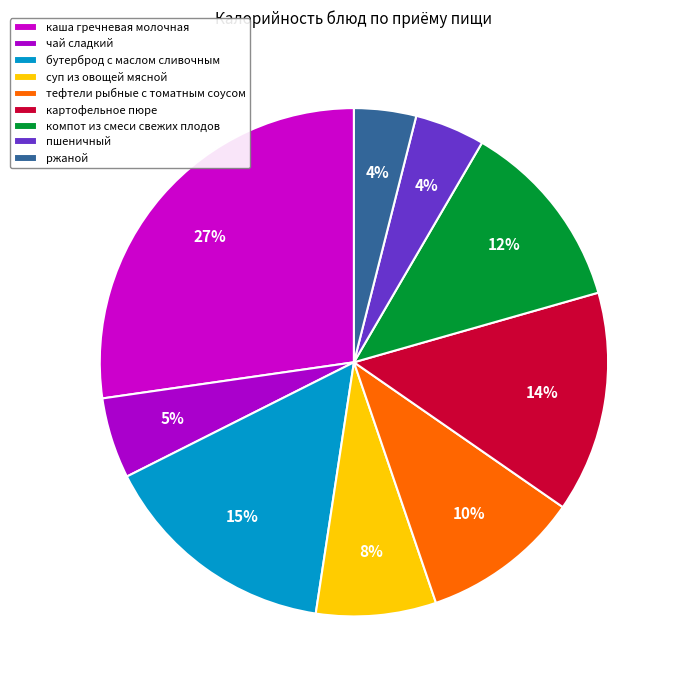

Which slice is the smallest?

ржаной